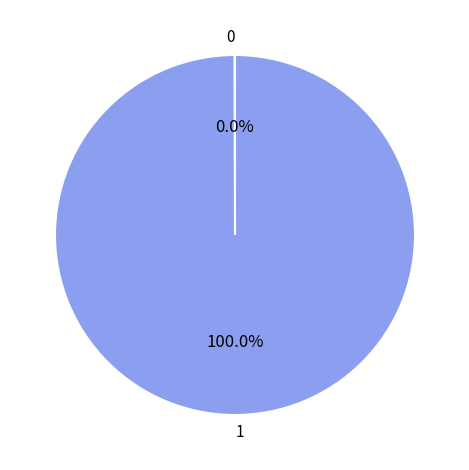

Is there a majority slice in this chart?

Yes